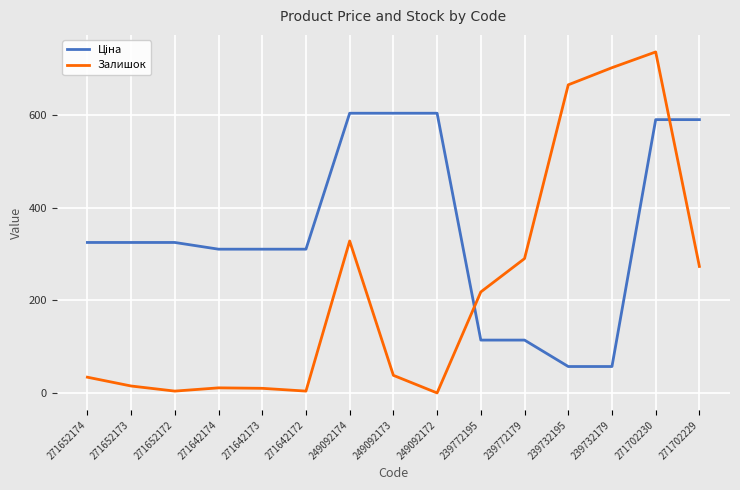

At which category is the sum across all series the highest?

271702230